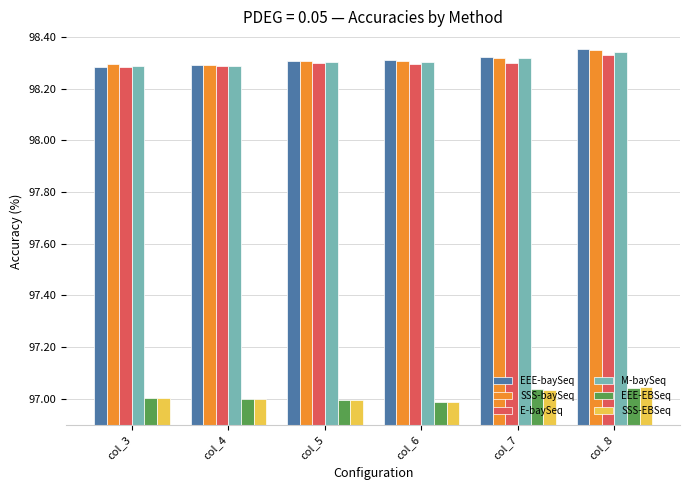

Is it true that EEE-baySeq equals 32.0 at col_8?

False